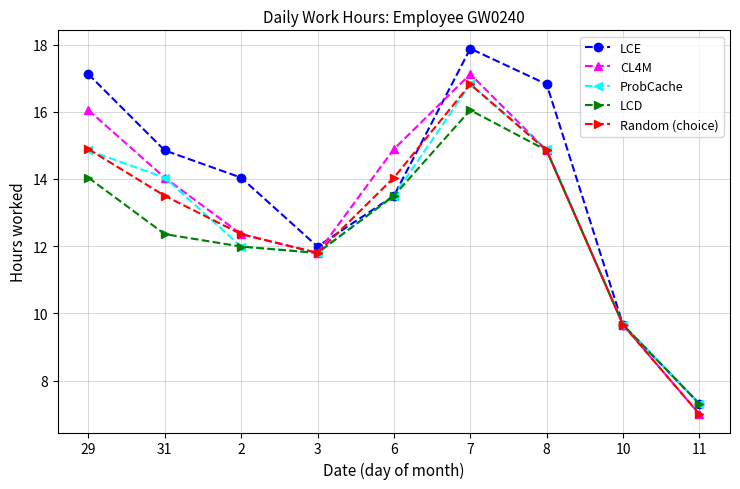

Is it true that Random (choice) equals 14.0 at 6?

True